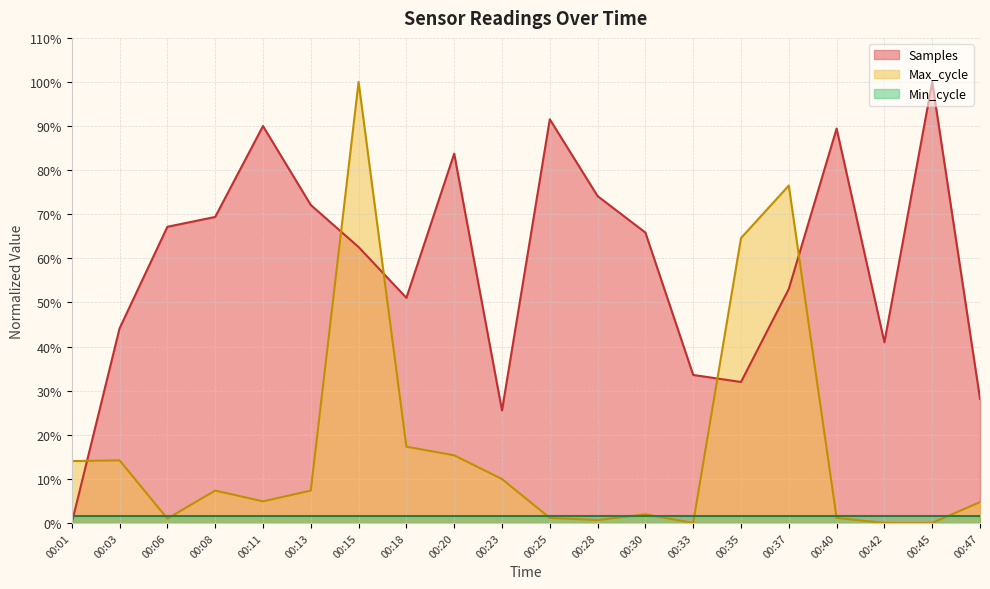

In Samples, how many points are higher than both neighbors (excluding endpoints)?

5